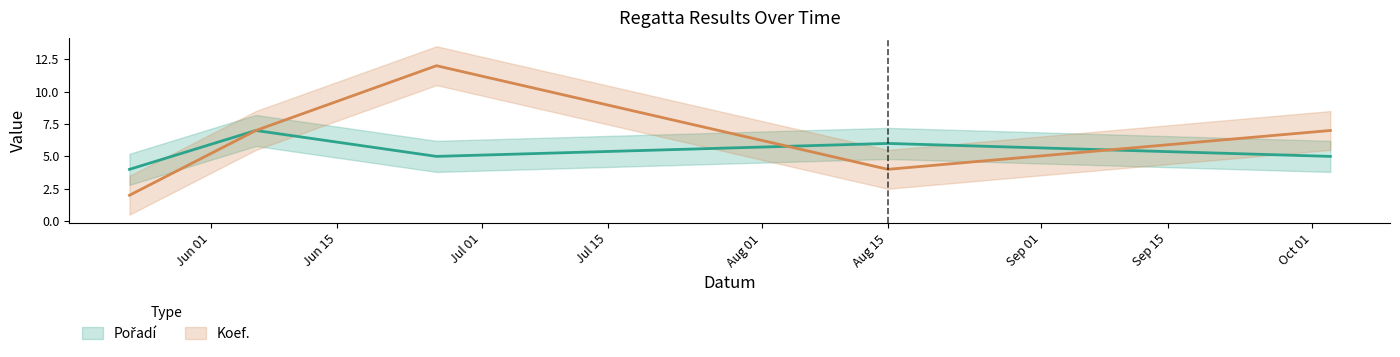

What is the greatest value displayed?

12